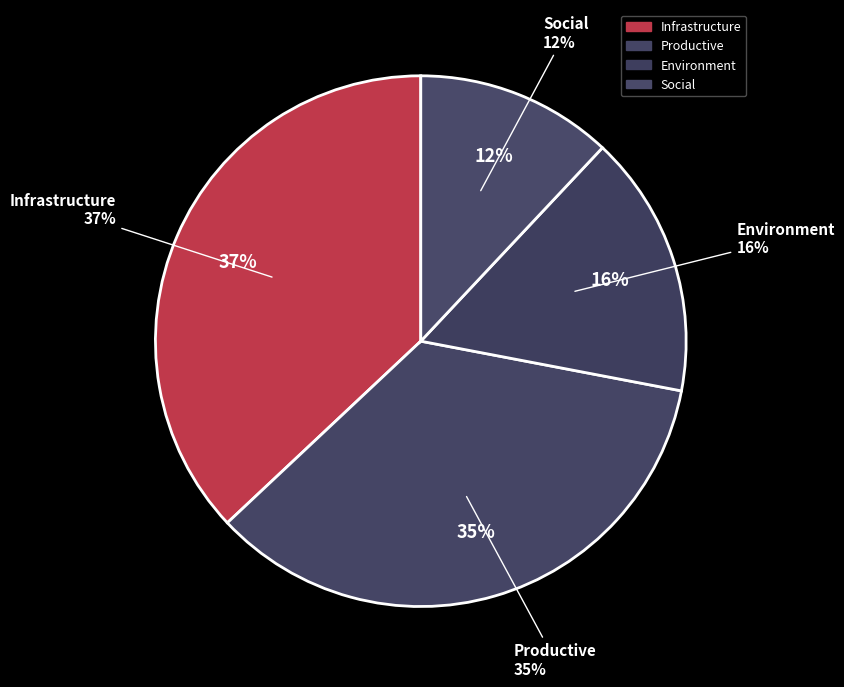

How many segments does this pie chart have?

4